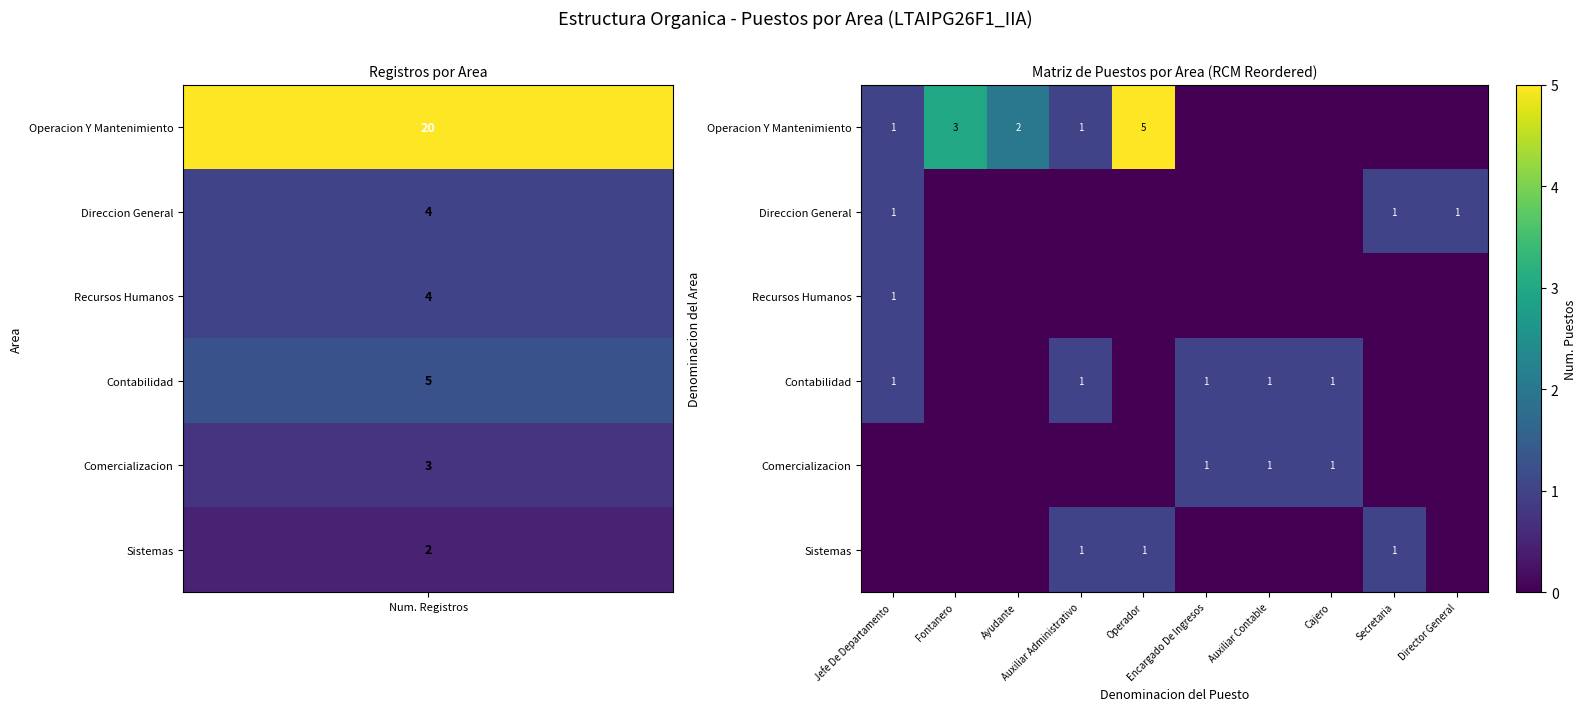

What is the sum of the Contabilidad values at Cajero and Director General?

1